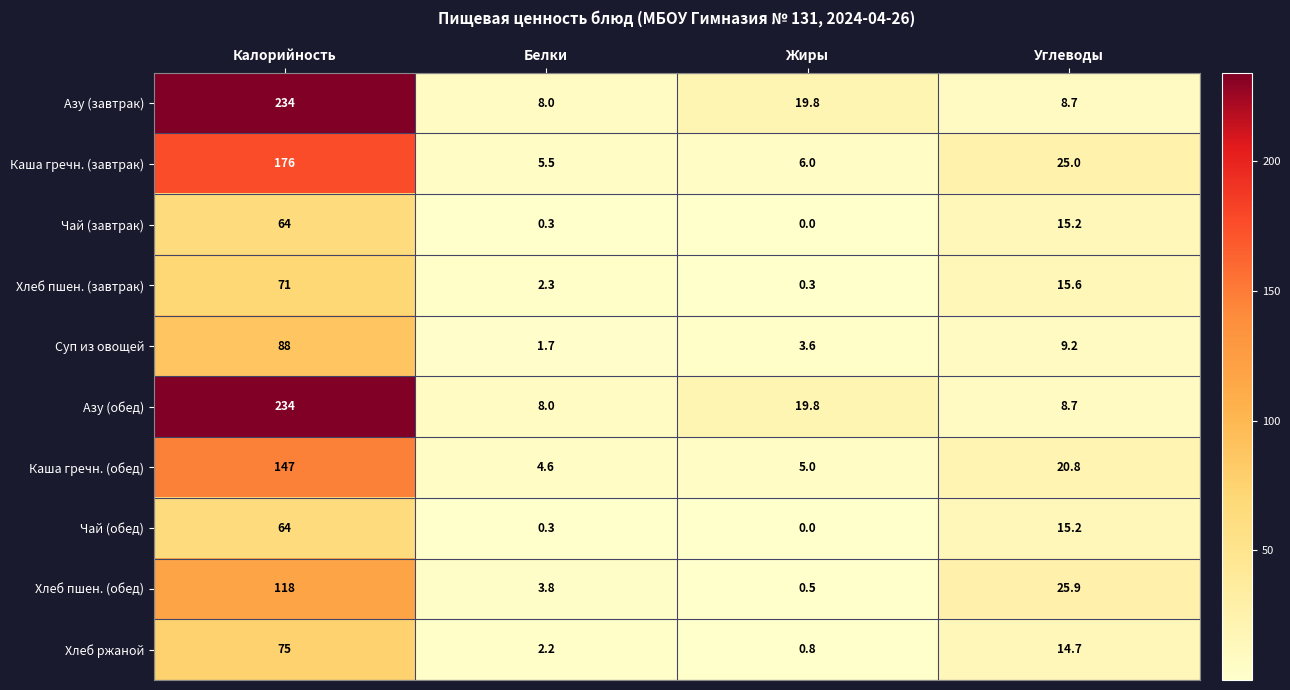

What is the average value of the Каша гречн. (обед) series?

44.4